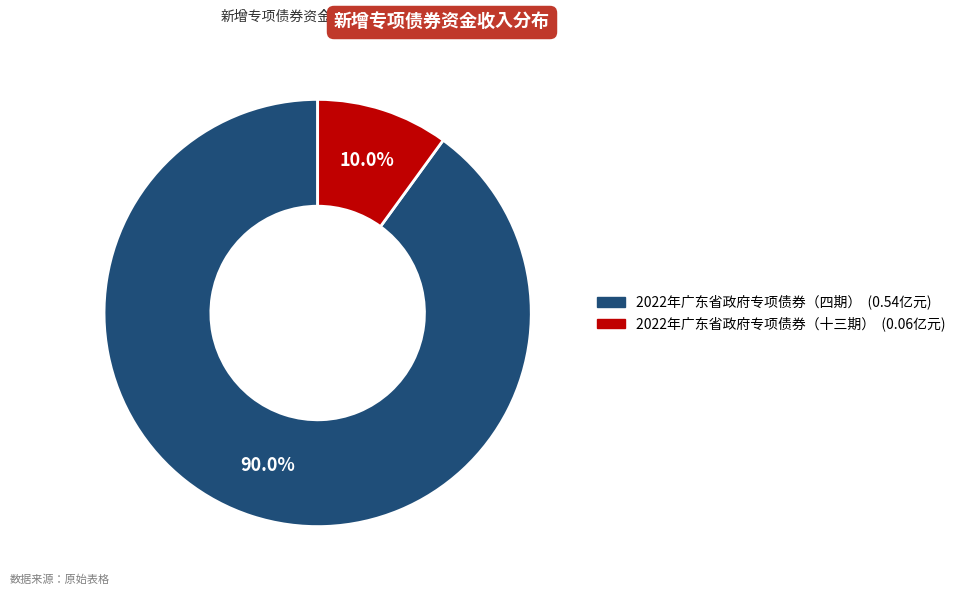

To the nearest percent, what percentage of the pie is 2022年广东省政府专项债券（十三期）?

10%